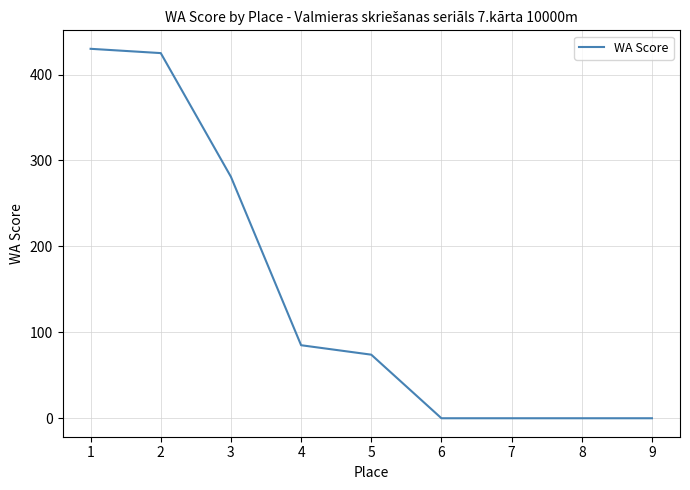

What is the greatest value displayed?

430